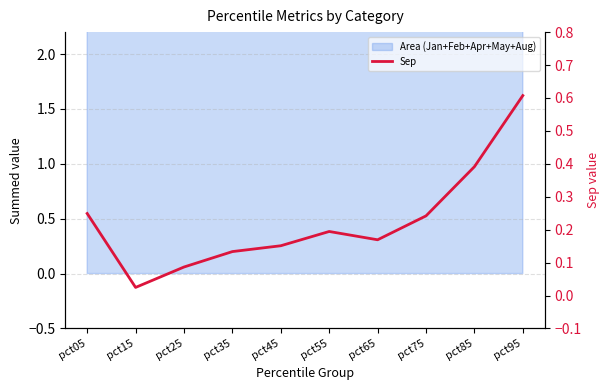

Where is the first local maximum?

pct55